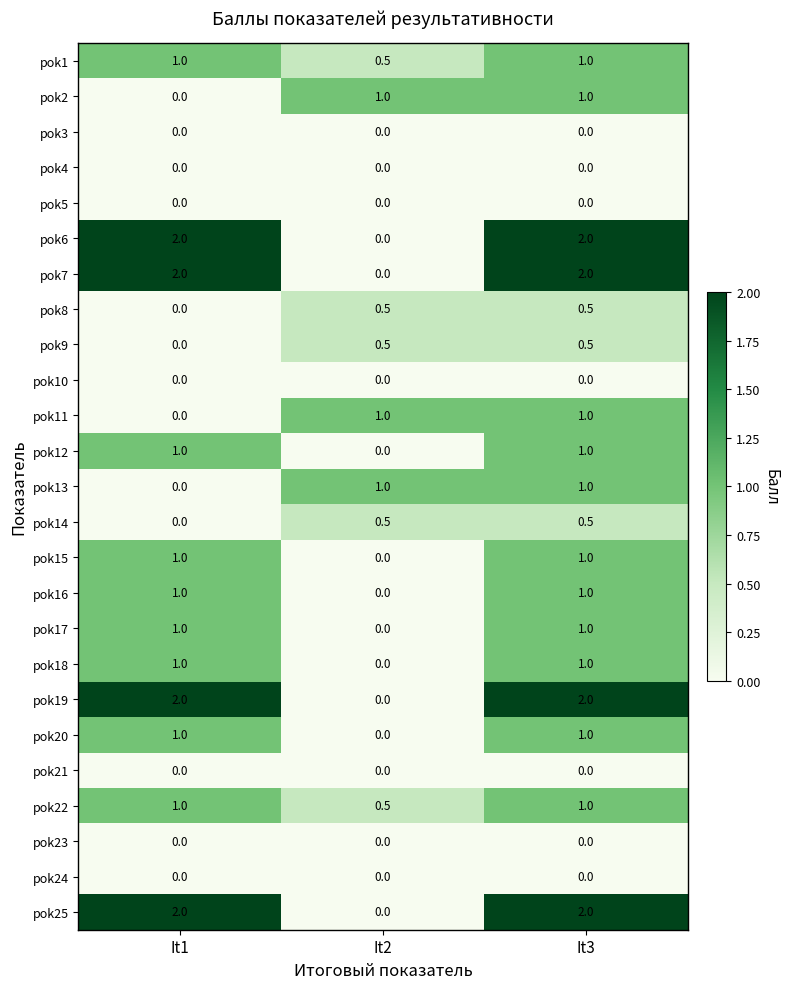

What is the sum of the pok12 values at It2 and It3?

1.0